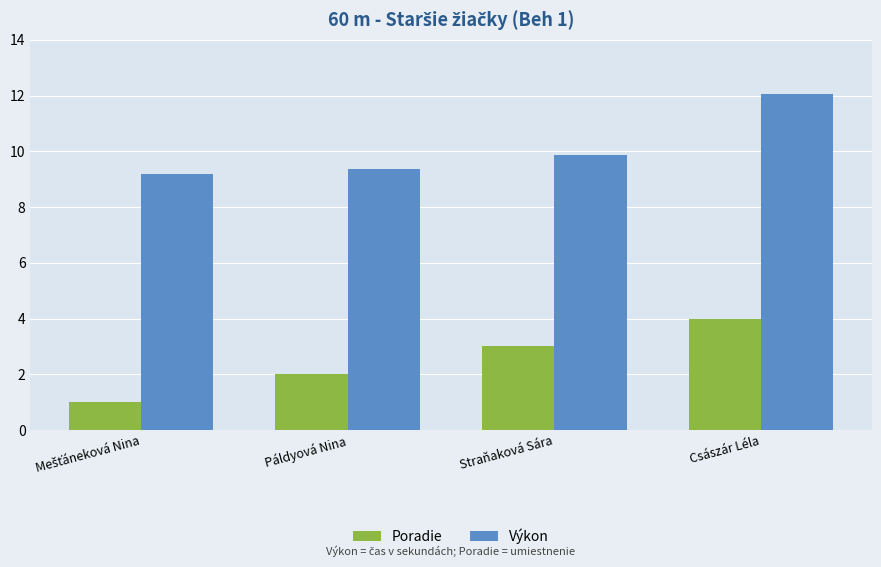

The value of Výkon at Páldyová Nina is 9.4. True or false?

True